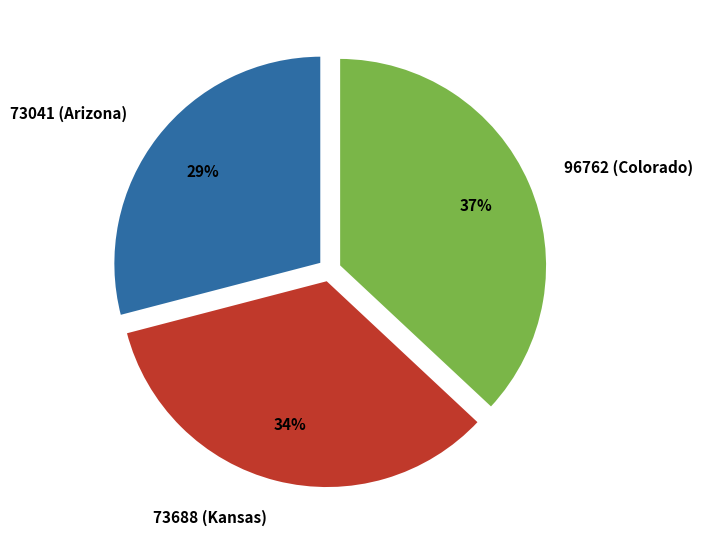

Between 73688 (Kansas) and 73041 (Arizona), which is larger?

73688 (Kansas)